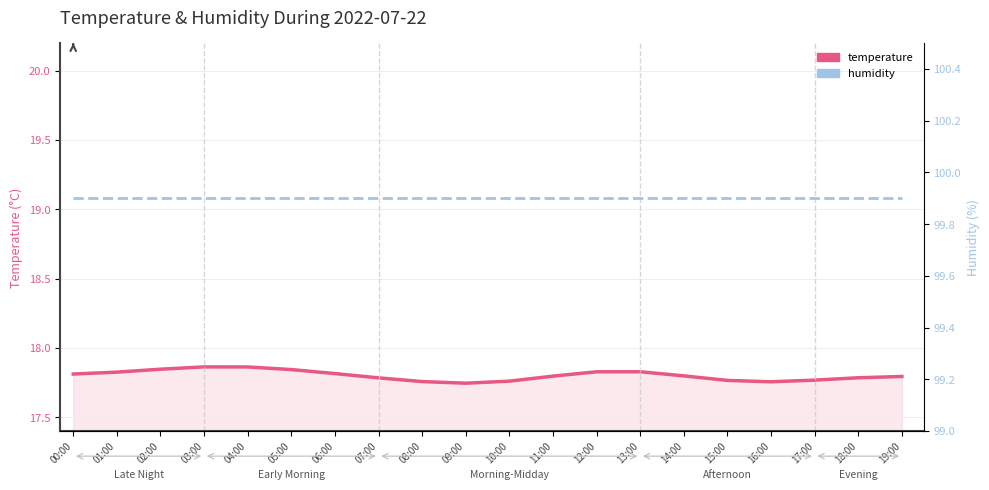

True or false: humidity and temperature intersect in this chart.

False